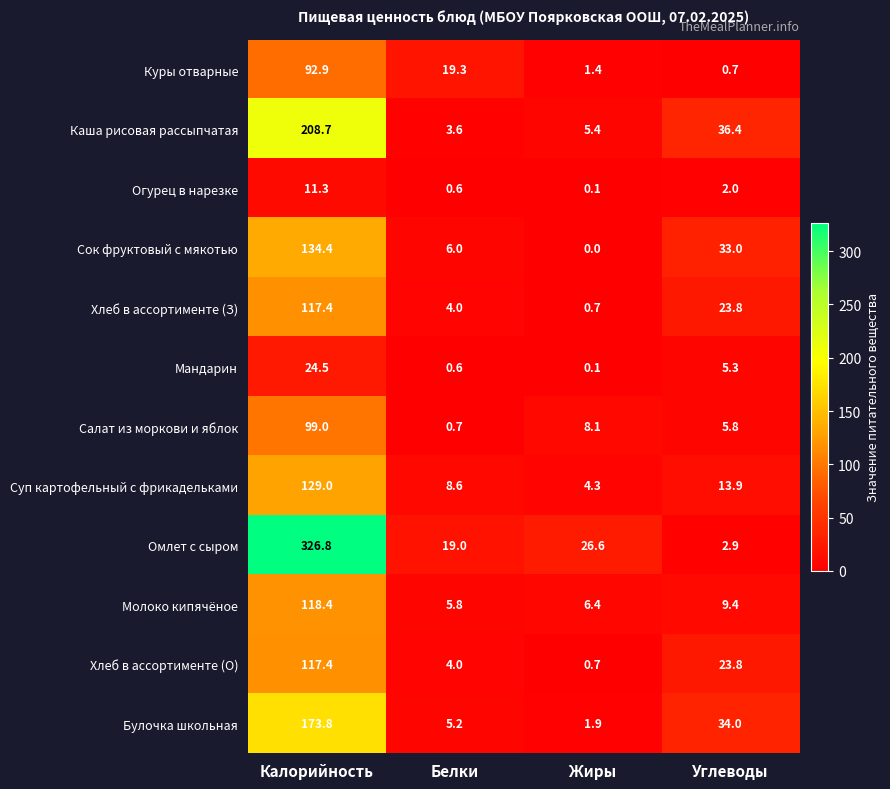

Rank the categories by Молоко кипячёное value from lowest to highest.

Белки, Жиры, Углеводы, Калорийность